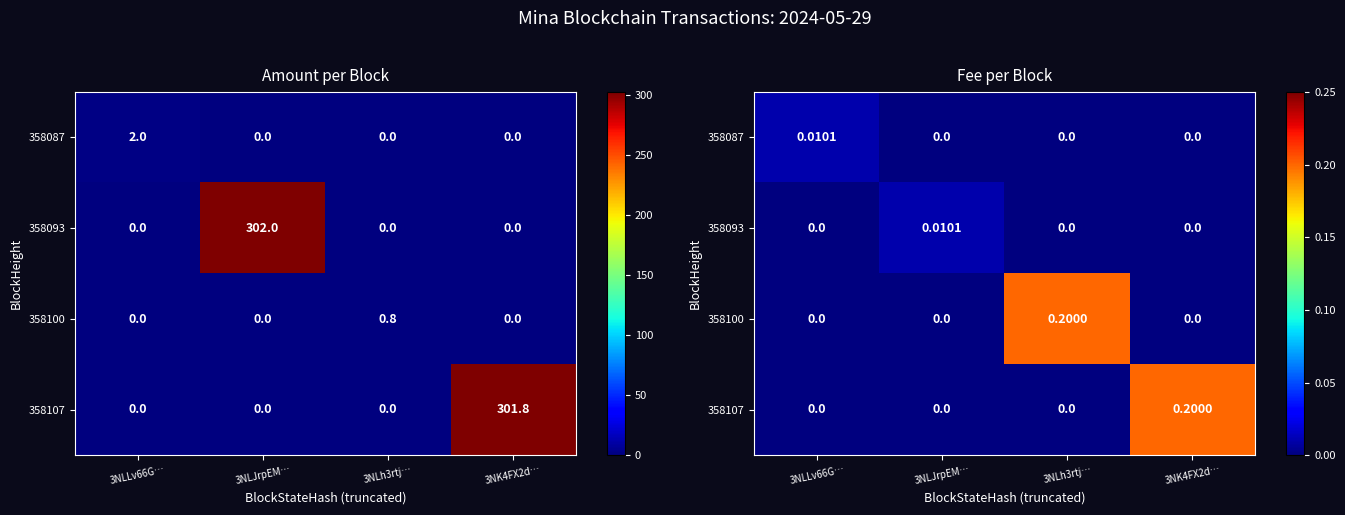

Where is 358093 nearest to the value 0?

3NLLv66G…